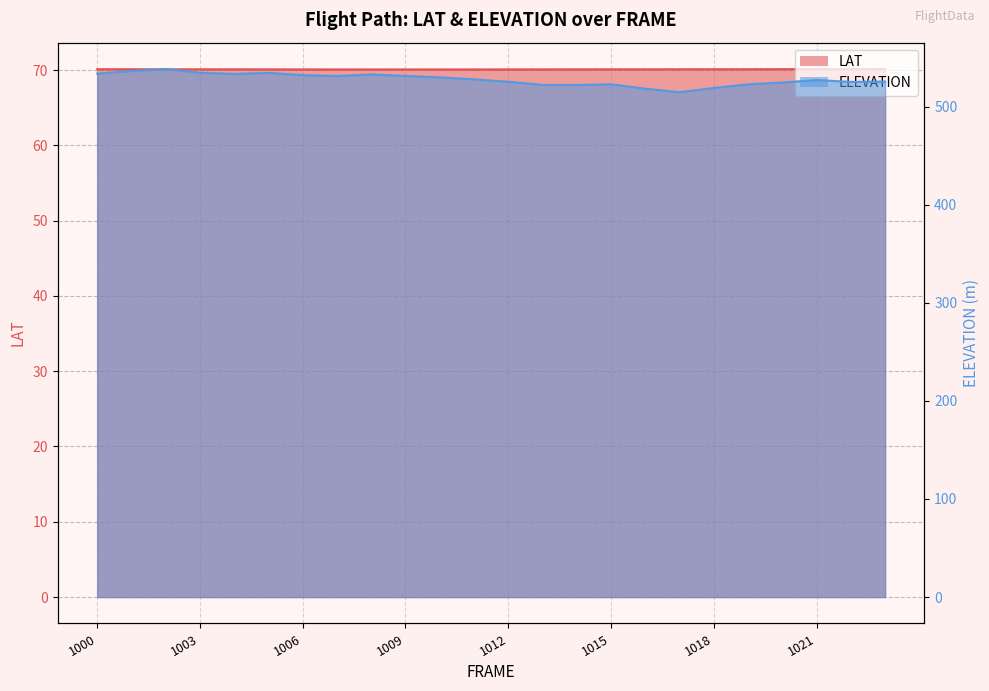

True or false: ELEVATION and LAT intersect in this chart.

False